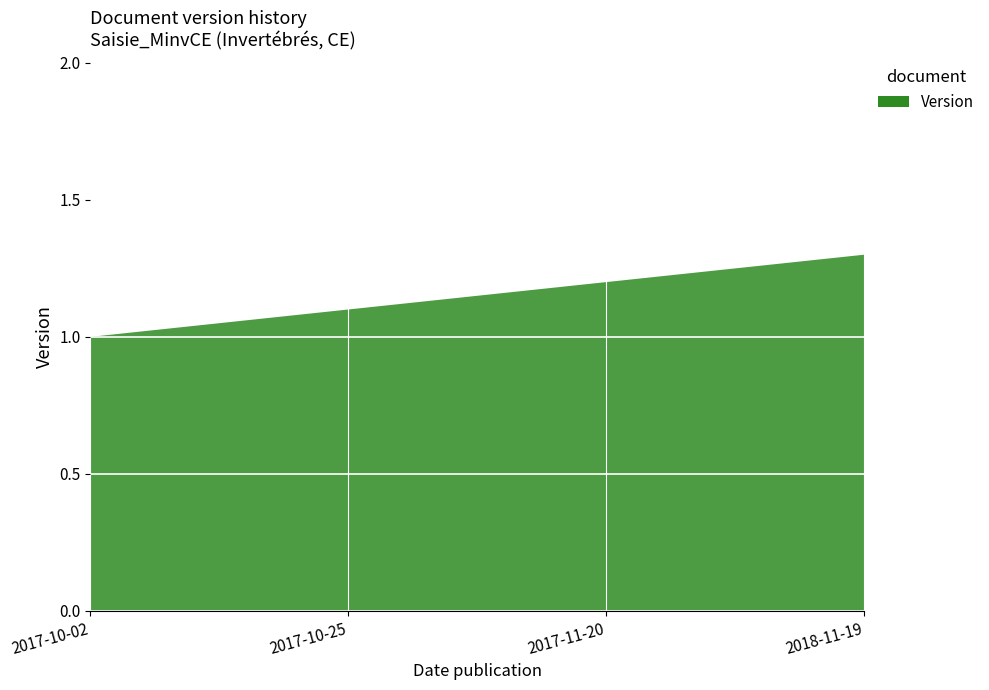

Reading left to right, extract all data points from this chart.

1.0	1.1	1.2	1.3